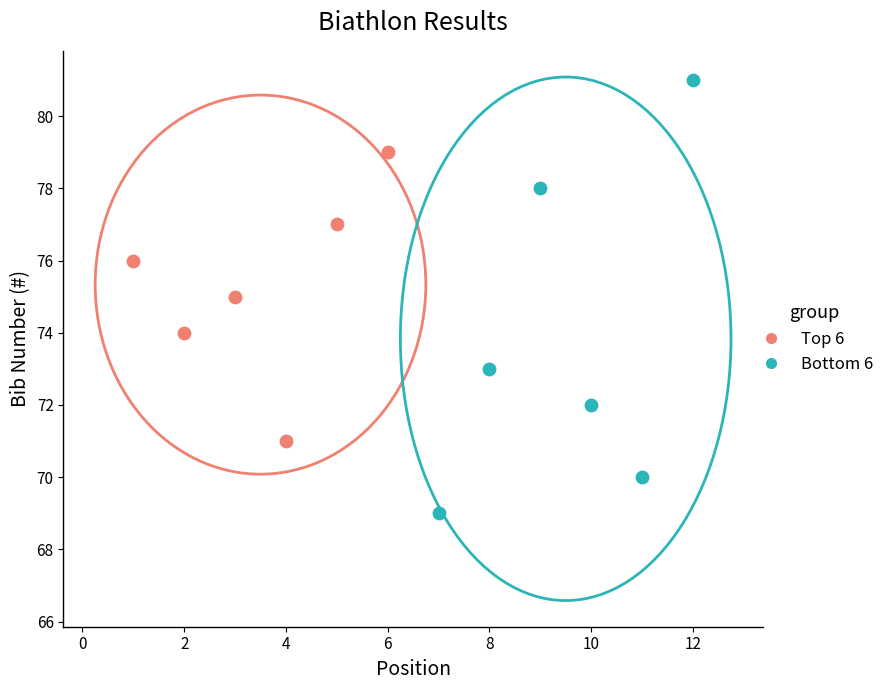

Which series has the largest Y range (max minus min)?

Bottom 6